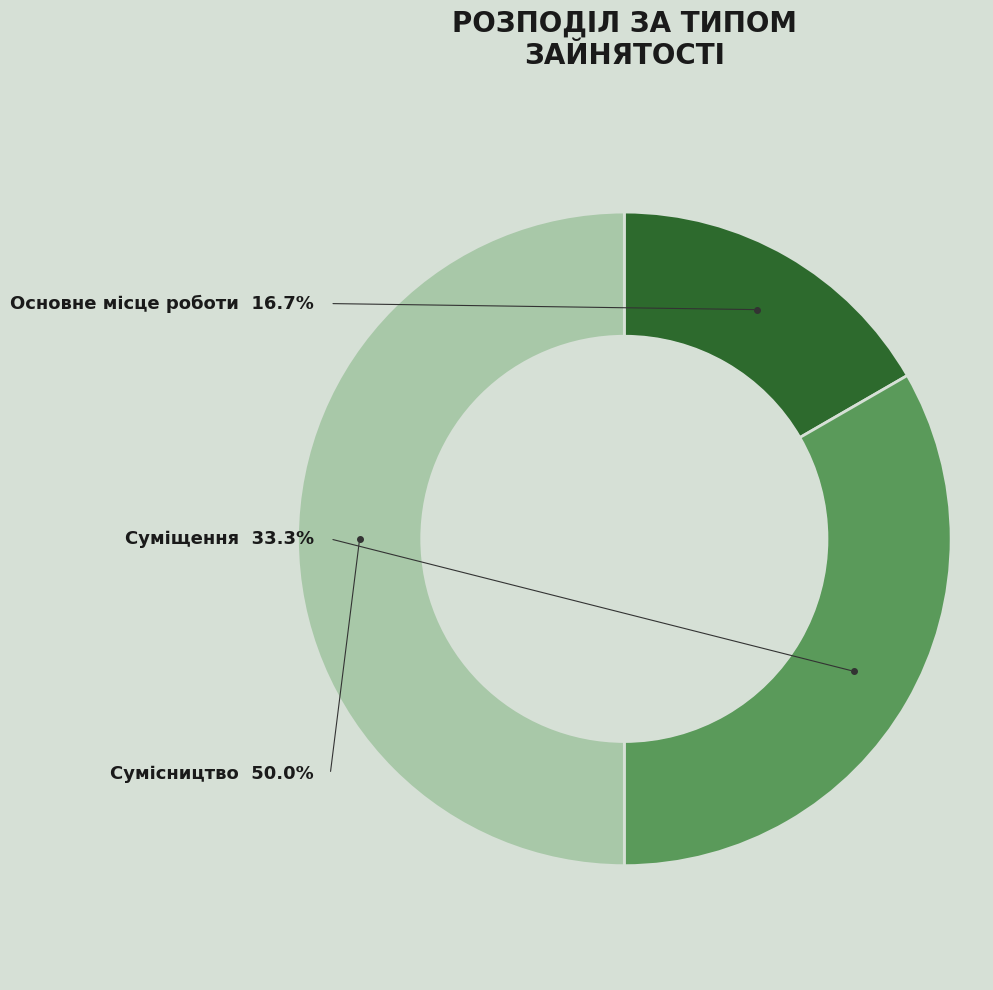

The Основне місце роботи slice represents 31% of the pie. True or false?

False